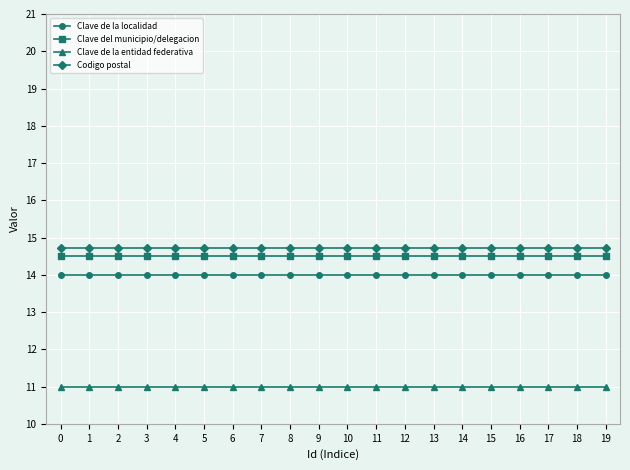

True or false: Codigo postal has a value of 7.4 at 14.

False